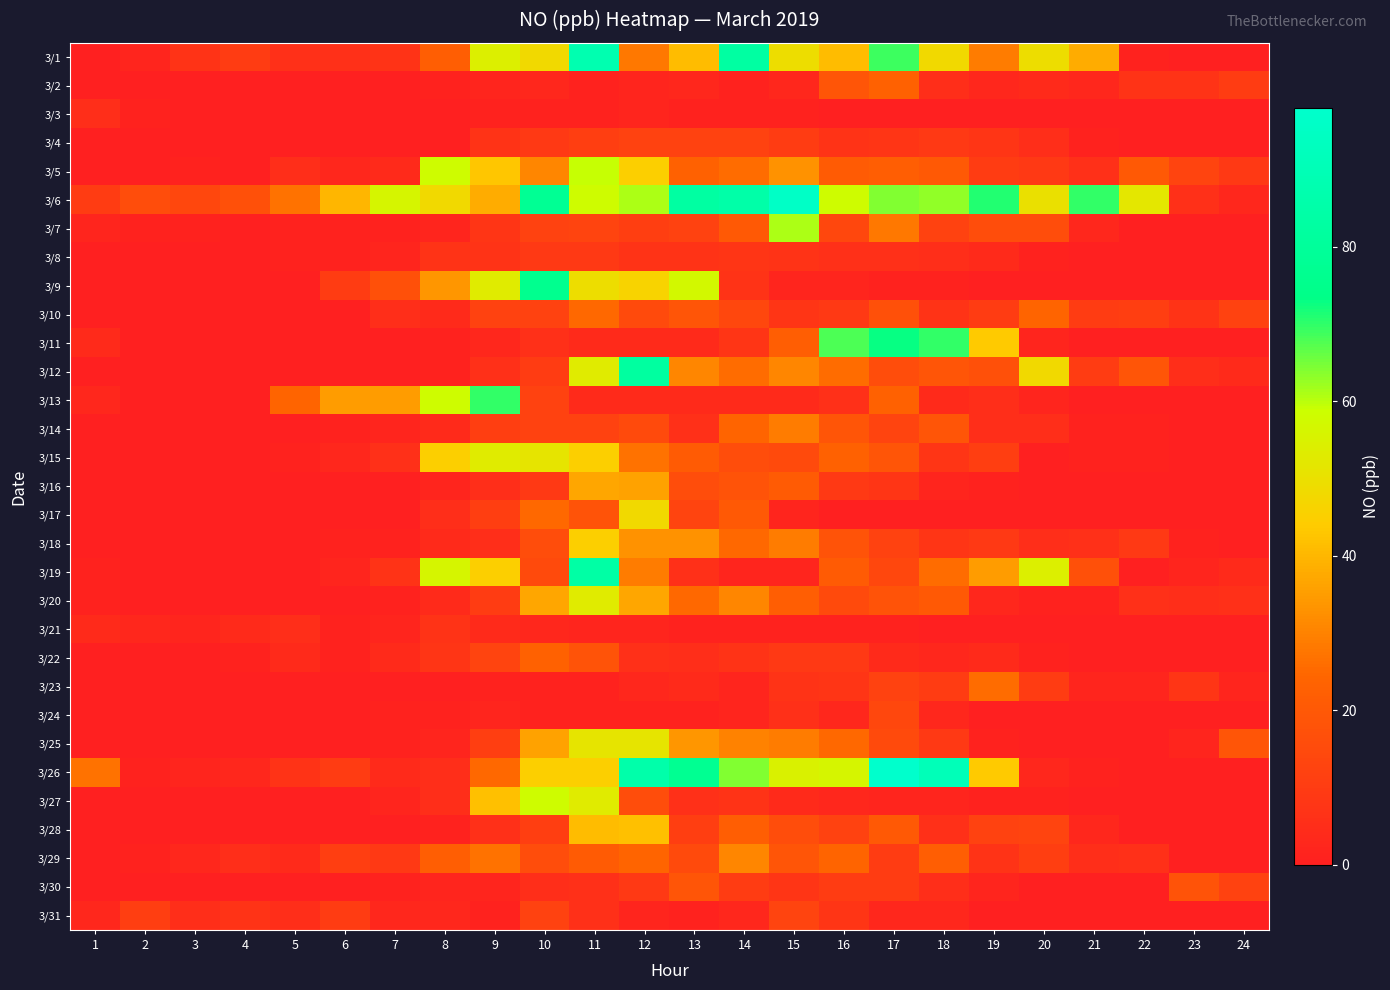

What is the total value across all series at 12?

786